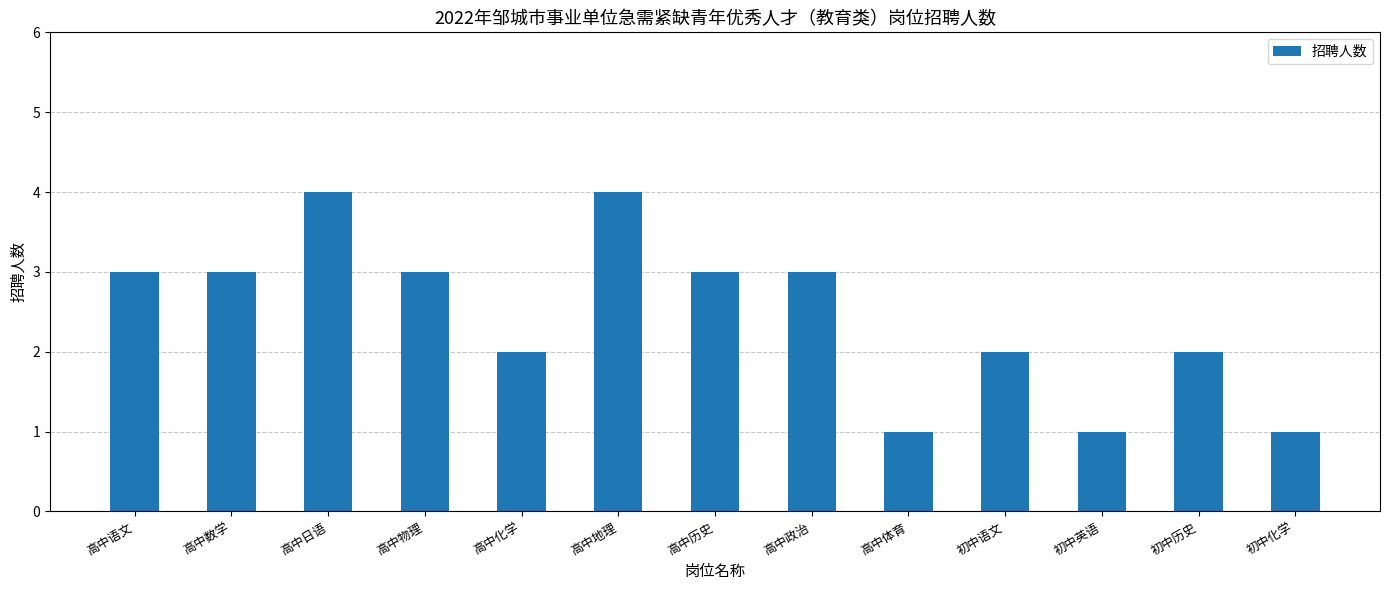

Does the chart contain stacked bars?

No